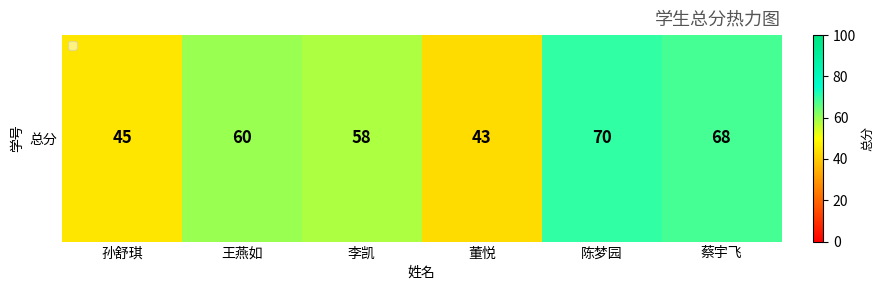

At which category does the chart reach its minimum across all series?

董悦